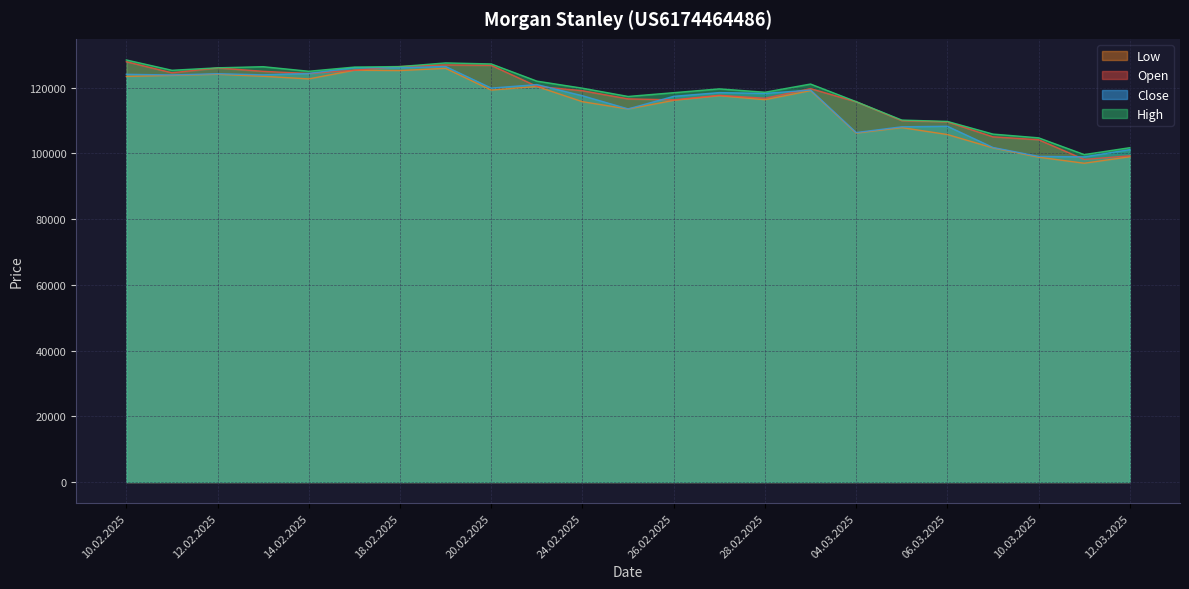

How many lines are shown in the chart?

4